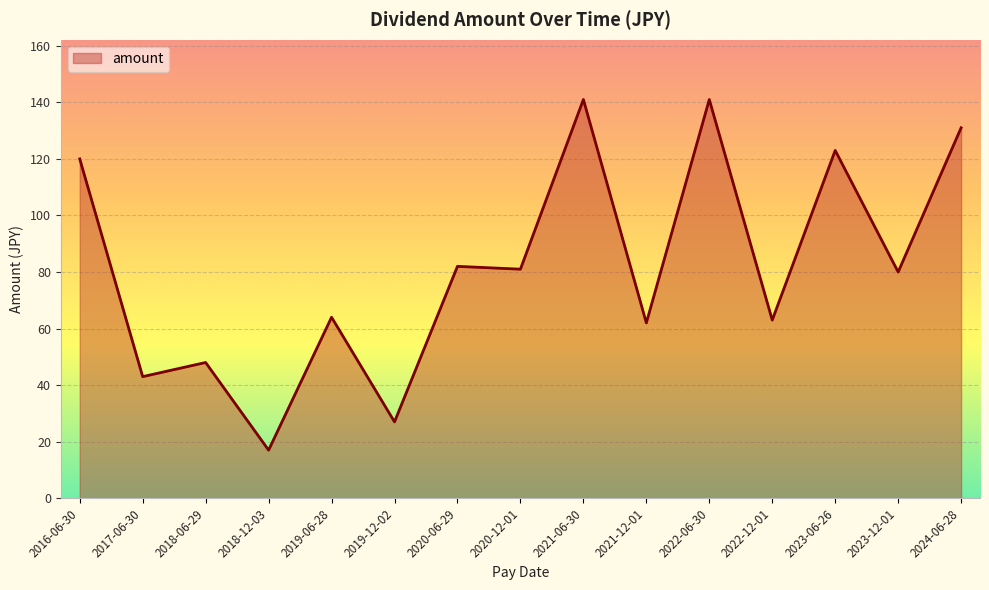

The value at 2018-12-03 is 17. True or false?

True